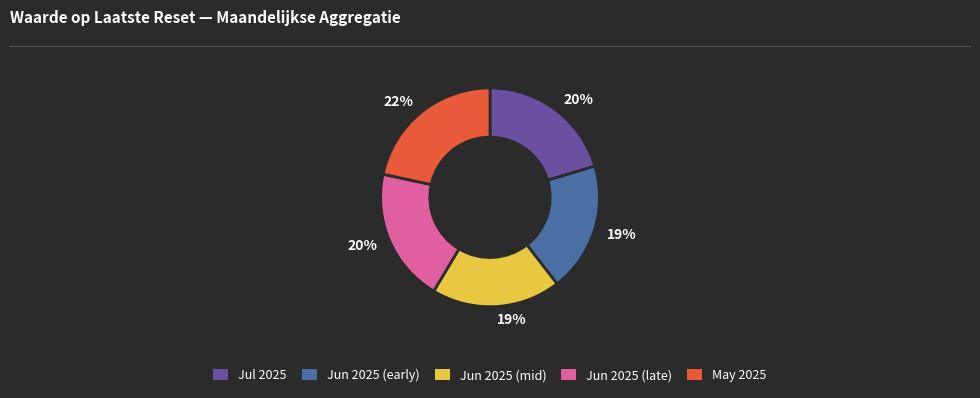

Is the sum of May 2025 and Jun 2025 (mid) greater than half?

No